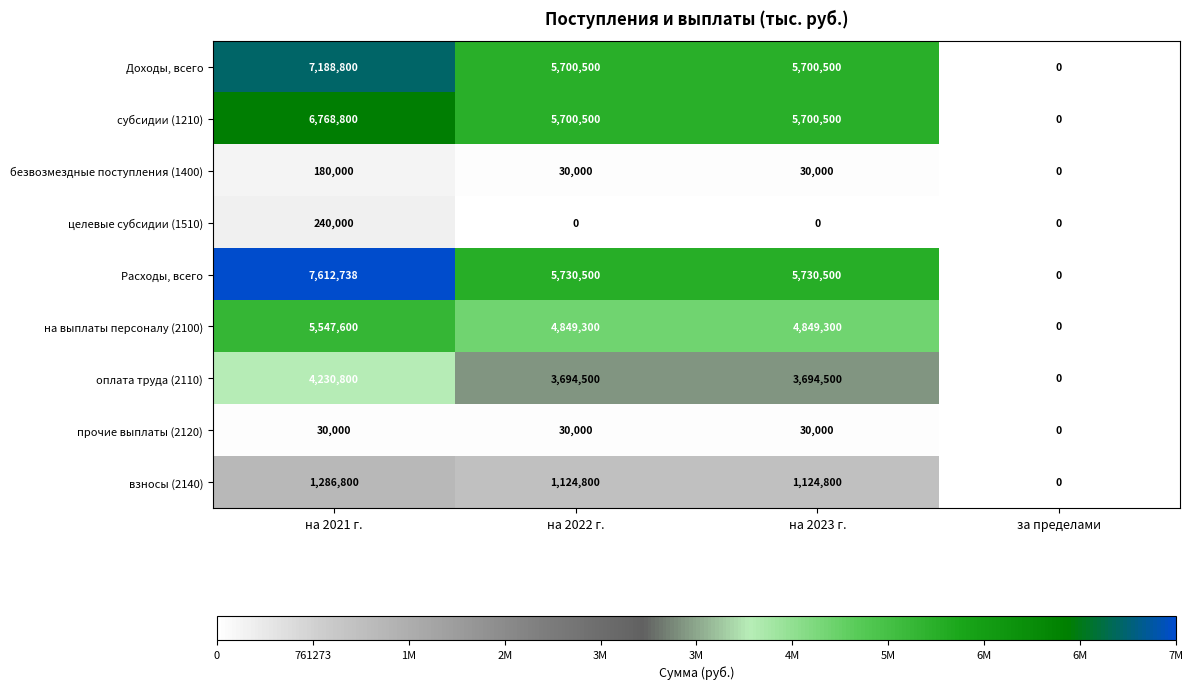

Rank the series at на 2021 г. from highest to lowest value.

Расходы, всего, Доходы, всего, субсидии (1210), на выплаты персоналу (2100), оплата труда (2110), взносы (2140), целевые субсидии (1510), безвозмездные поступления (1400), прочие выплаты (2120)